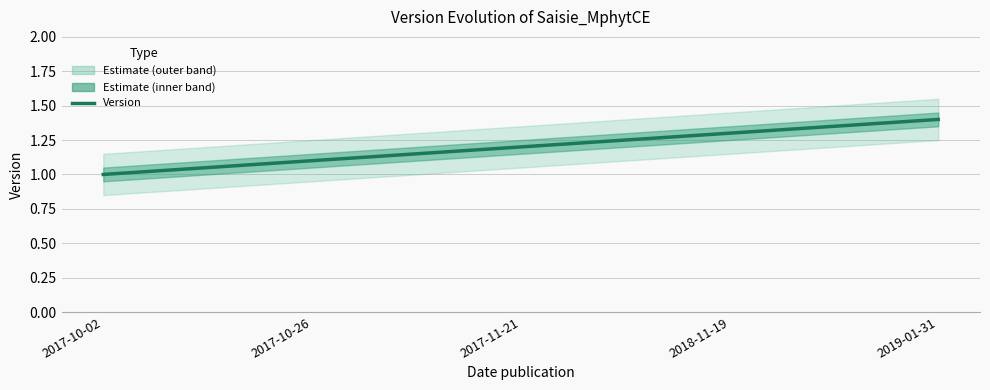

What is the sum of the values at 2018-11-19 and 2017-10-26?

2.4